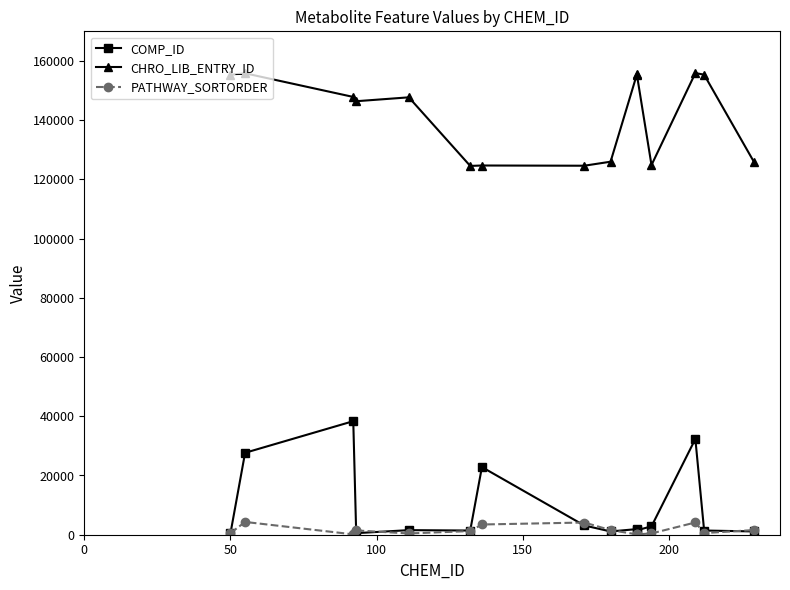

Does the chart have visible grid lines?

No